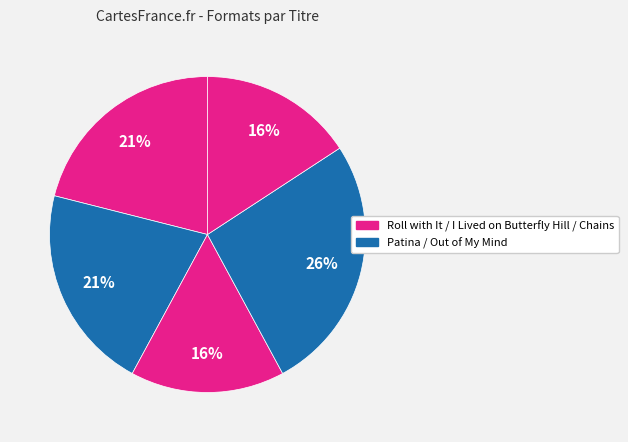

Which category has the smallest portion of the pie?

I Lived on Butterfly Hill